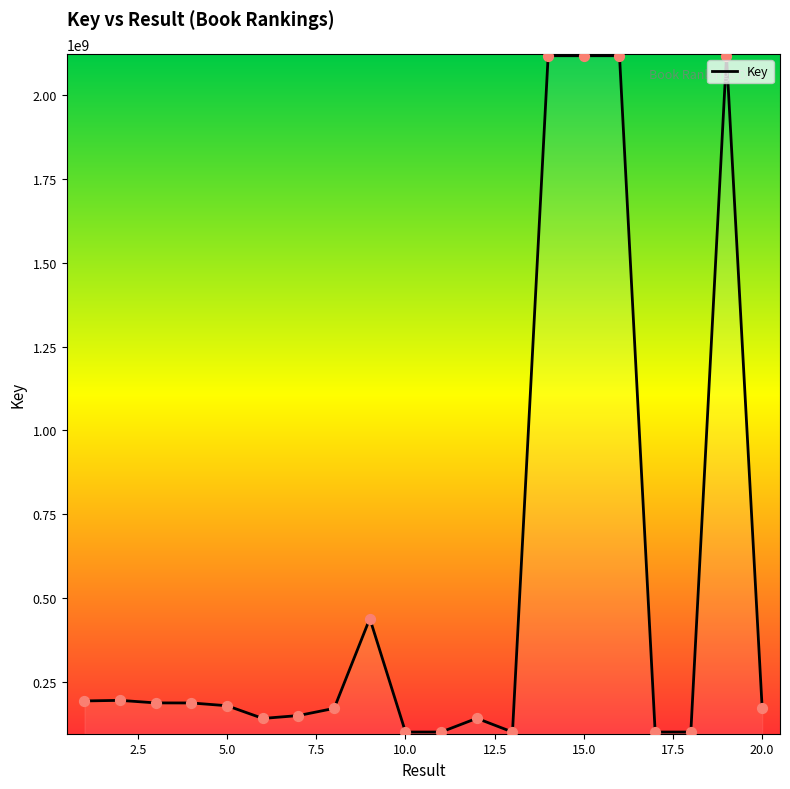

What is the greatest value displayed?

2117961593